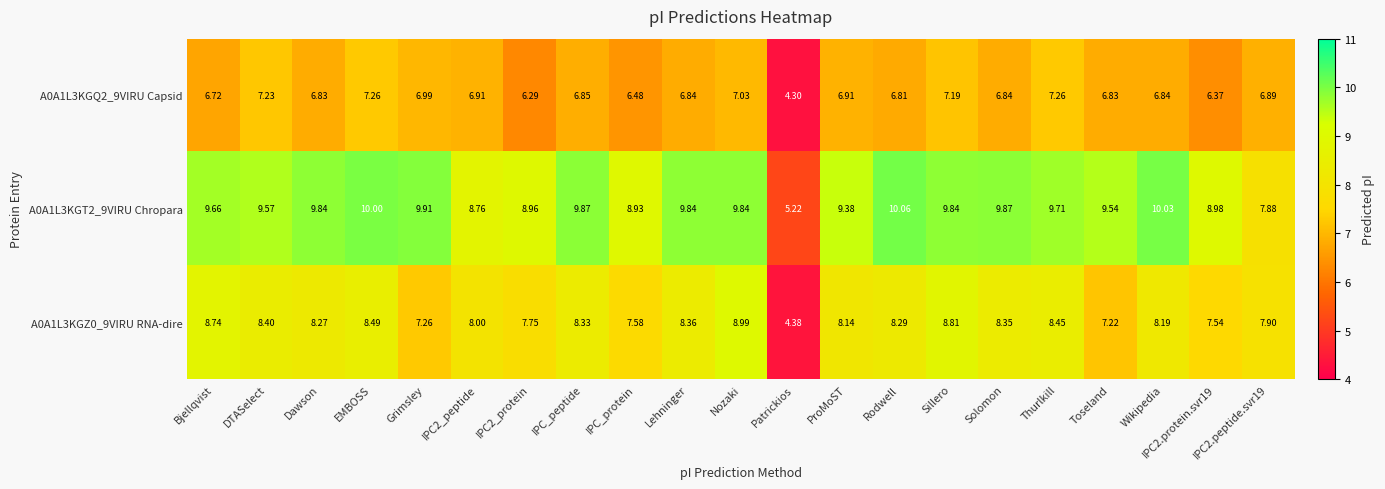

Where does the A0A1L3KGQ2_9VIRU Capsid series first go above 6?

Bjellqvist